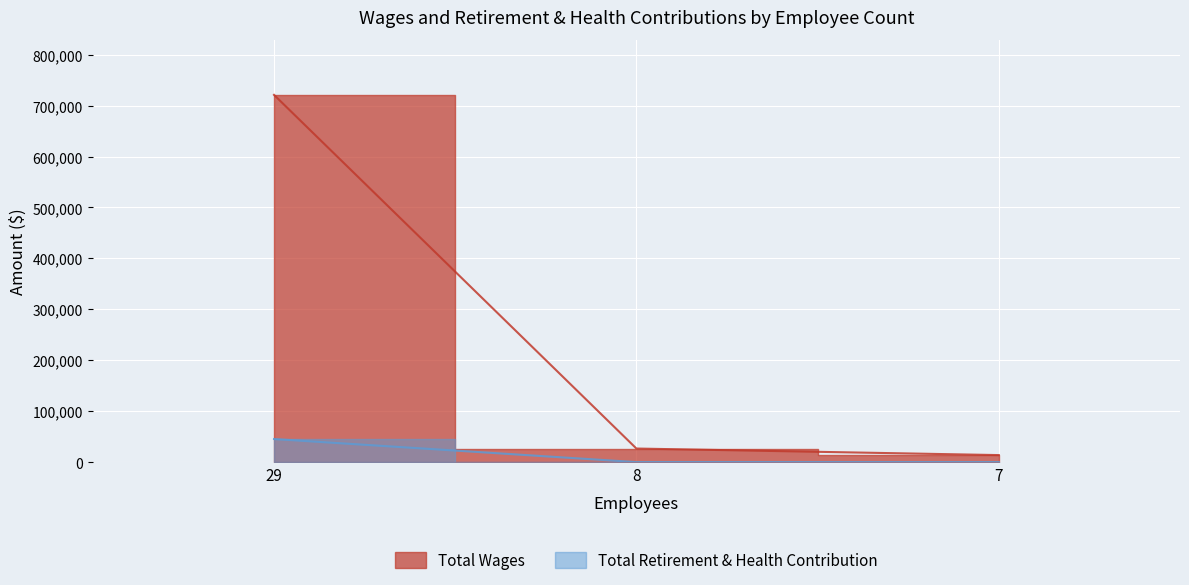

List the series in order of their peak value, highest first.

Total Wages, Total Retirement & Health Contribution